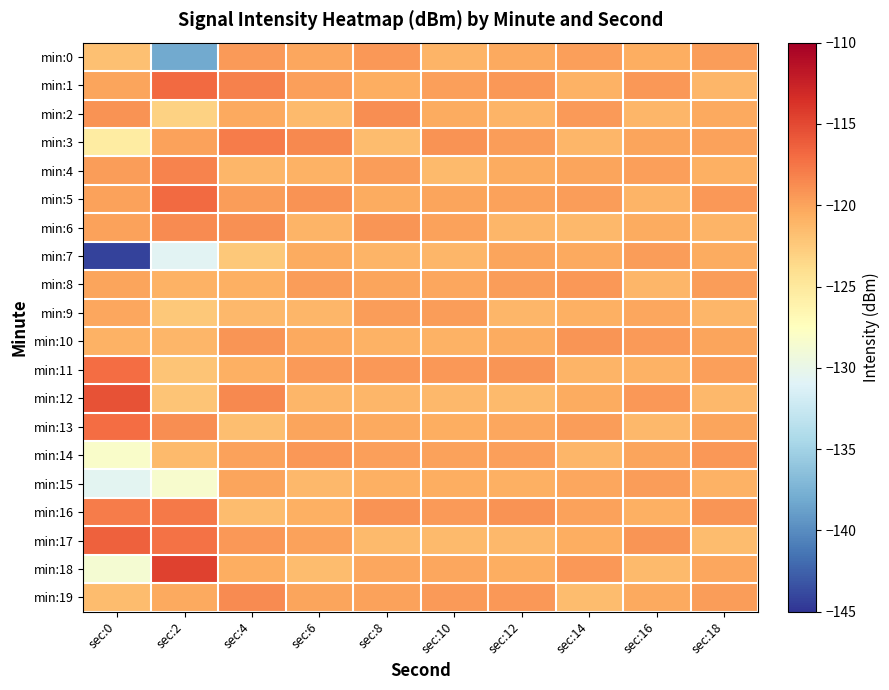

Reading left to right, transcribe all the data shown in this chart.

min:0: sec:0=-121.8	sec:2=-138.1	sec:4=-119.5	sec:6=-120.2	sec:8=-119.3	sec:10=-121.0	sec:12=-120.3	sec:14=-119.8	sec:16=-120.6	sec:18=-119.7
min:1: sec:0=-120.1	sec:2=-116.9	sec:4=-118.2	sec:6=-119.8	sec:8=-120.6	sec:10=-119.8	sec:12=-119.3	sec:14=-120.9	sec:16=-119.4	sec:18=-121.1
min:2: sec:0=-119.2	sec:2=-123.0	sec:4=-120.3	sec:6=-121.4	sec:8=-118.8	sec:10=-120.5	sec:12=-121.0	sec:14=-119.5	sec:16=-121.2	sec:18=-120.3
min:3: sec:0=-125.4	sec:2=-119.9	sec:4=-117.8	sec:6=-118.6	sec:8=-121.5	sec:10=-119.2	sec:12=-119.7	sec:14=-121.1	sec:16=-120.0	sec:18=-119.9
min:4: sec:0=-119.7	sec:2=-118.2	sec:4=-121.1	sec:6=-120.9	sec:8=-119.7	sec:10=-121.3	sec:12=-120.5	sec:14=-120.1	sec:16=-119.8	sec:18=-120.7
min:5: sec:0=-120.0	sec:2=-116.8	sec:4=-119.6	sec:6=-119.1	sec:8=-120.4	sec:10=-120.0	sec:12=-119.9	sec:14=-119.7	sec:16=-121.0	sec:18=-119.3
min:6: sec:0=-120.0	sec:2=-118.7	sec:4=-118.9	sec:6=-121.0	sec:8=-119.2	sec:10=-119.8	sec:12=-121.2	sec:14=-121.3	sec:16=-120.4	sec:18=-121.0
min:7: sec:0=-144.2	sec:2=-130.7	sec:4=-122.4	sec:6=-120.5	sec:8=-121.0	sec:10=-121.2	sec:12=-120.0	sec:14=-120.3	sec:16=-119.6	sec:18=-120.5
min:8: sec:0=-120.0	sec:2=-120.8	sec:4=-120.7	sec:6=-119.7	sec:8=-120.1	sec:10=-120.2	sec:12=-119.6	sec:14=-119.4	sec:16=-121.1	sec:18=-119.6
min:9: sec:0=-120.2	sec:2=-122.4	sec:4=-121.3	sec:6=-121.2	sec:8=-119.6	sec:10=-119.7	sec:12=-121.1	sec:14=-120.8	sec:16=-120.2	sec:18=-121.2
min:10: sec:0=-120.8	sec:2=-121.1	sec:4=-119.2	sec:6=-120.3	sec:8=-120.9	sec:10=-120.8	sec:12=-120.4	sec:14=-119.2	sec:16=-119.5	sec:18=-120.0
min:11: sec:0=-117.0	sec:2=-122.1	sec:4=-120.8	sec:6=-119.5	sec:8=-119.4	sec:10=-119.3	sec:12=-119.2	sec:14=-121.0	sec:16=-120.9	sec:18=-119.8
min:12: sec:0=-115.6	sec:2=-122.1	sec:4=-118.5	sec:6=-121.1	sec:8=-121.2	sec:10=-121.2	sec:12=-121.4	sec:14=-120.5	sec:16=-119.3	sec:18=-121.3
min:13: sec:0=-117.1	sec:2=-118.8	sec:4=-121.7	sec:6=-120.0	sec:8=-120.3	sec:10=-120.7	sec:12=-120.2	sec:14=-119.6	sec:16=-121.3	sec:18=-120.1
min:14: sec:0=-128.1	sec:2=-121.4	sec:4=-119.9	sec:6=-119.4	sec:8=-119.8	sec:10=-120.0	sec:12=-119.8	sec:14=-121.2	sec:16=-120.1	sec:18=-119.4
min:15: sec:0=-130.6	sec:2=-128.4	sec:4=-120.1	sec:6=-121.3	sec:8=-120.7	sec:10=-120.5	sec:12=-120.7	sec:14=-120.2	sec:16=-119.7	sec:18=-120.9
min:16: sec:0=-117.9	sec:2=-117.7	sec:4=-121.5	sec:6=-120.7	sec:8=-119.1	sec:10=-119.5	sec:12=-119.1	sec:14=-119.9	sec:16=-120.8	sec:18=-119.2
min:17: sec:0=-116.4	sec:2=-117.3	sec:4=-119.3	sec:6=-119.9	sec:8=-121.4	sec:10=-121.5	sec:12=-121.3	sec:14=-120.6	sec:16=-119.2	sec:18=-121.5
min:18: sec:0=-128.7	sec:2=-114.5	sec:4=-120.6	sec:6=-121.6	sec:8=-120.2	sec:10=-120.2	sec:12=-120.6	sec:14=-119.3	sec:16=-121.4	sec:18=-120.2
min:19: sec:0=-121.6	sec:2=-120.3	sec:4=-118.7	sec:6=-120.1	sec:8=-119.9	sec:10=-119.5	sec:12=-119.4	sec:14=-121.5	sec:16=-120.3	sec:18=-119.6